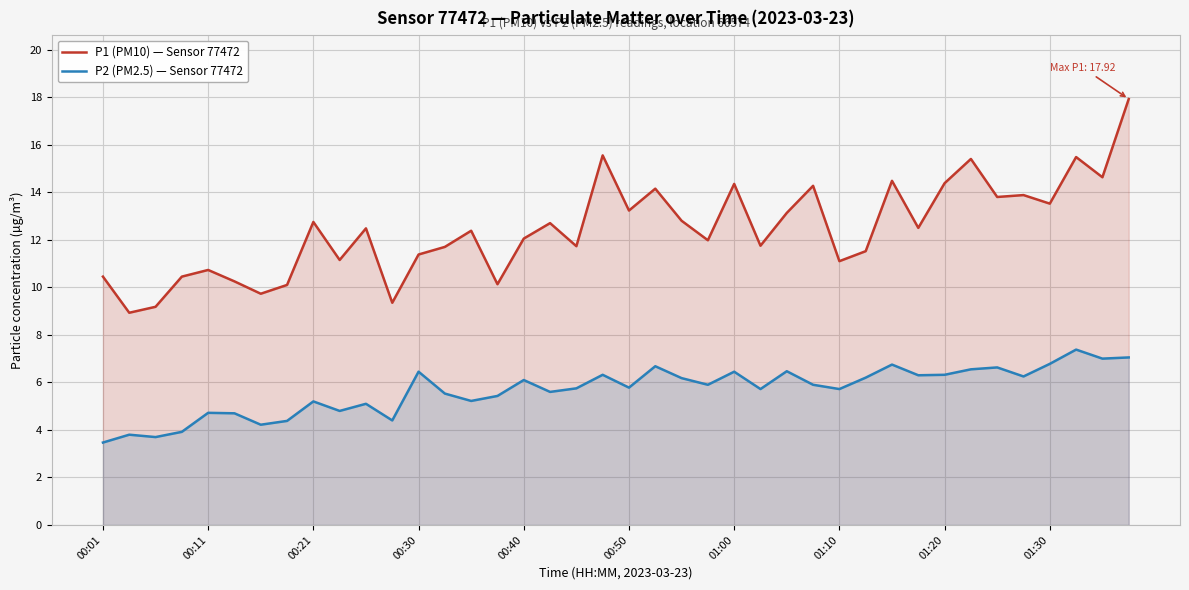

How many data points in P2 (PM2.5) — Sensor 77472 are above 5?

30